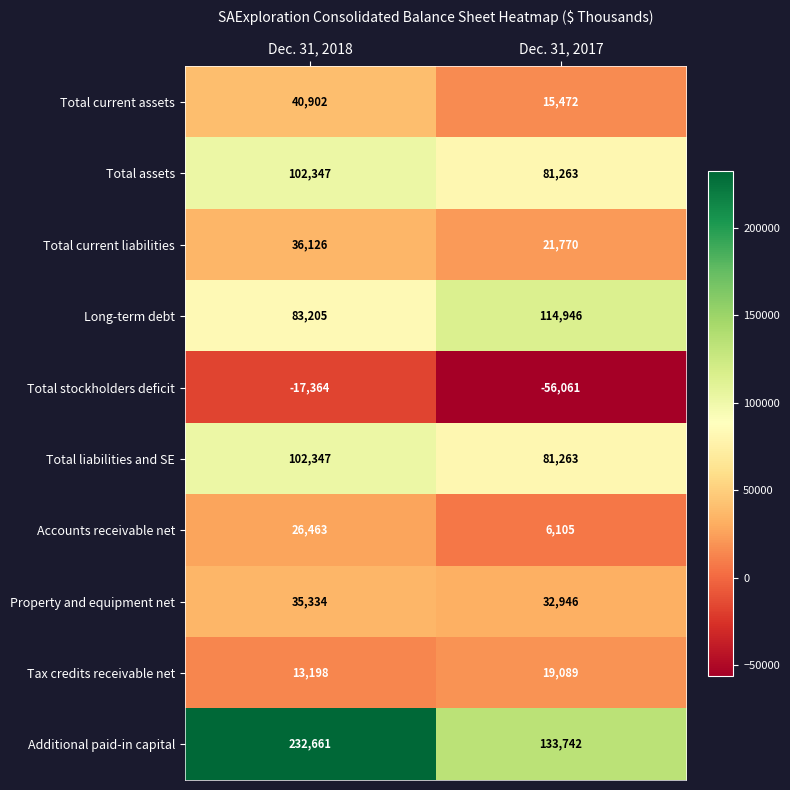

What value does the Additional paid-in capital series have at Dec. 31, 2018?

232661